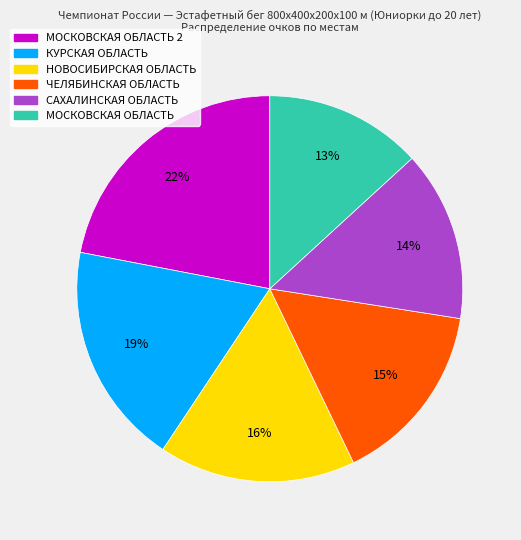

How many slices are in this pie chart?

6